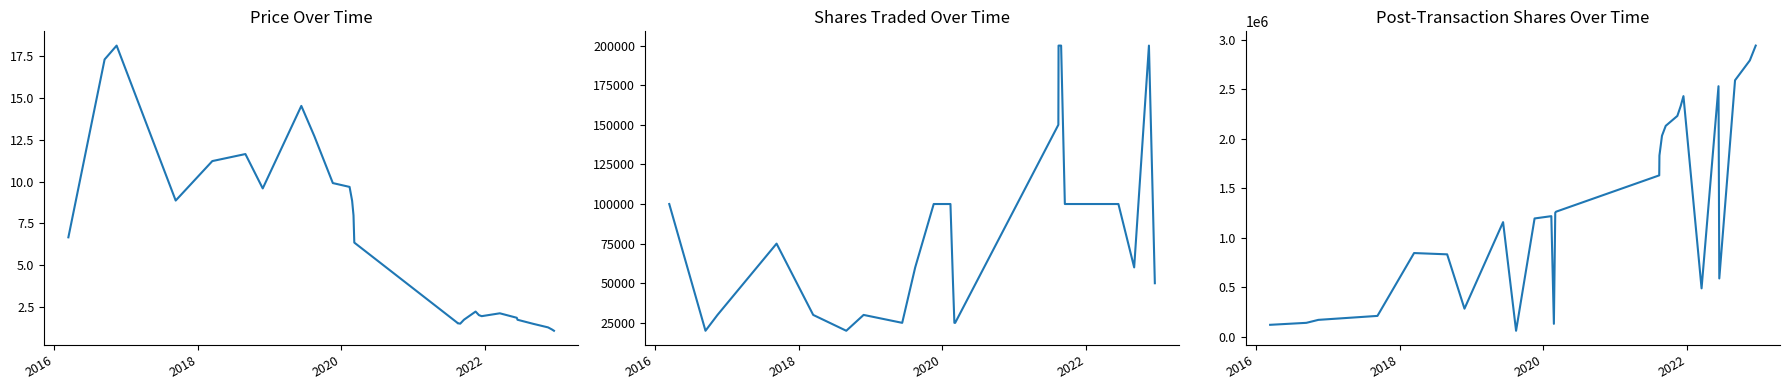

True or false: post_transaction_shares has more than 0 points higher than both neighbors.

True